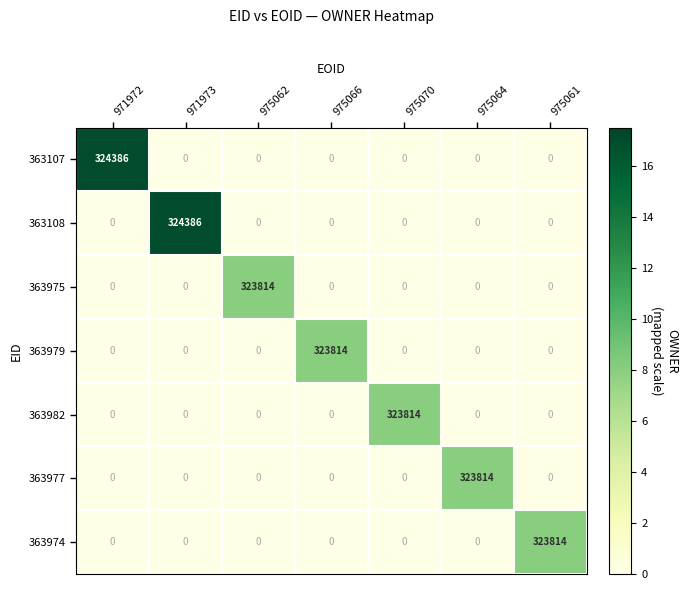

Which series changed the most between 971973 and 975066?

363108